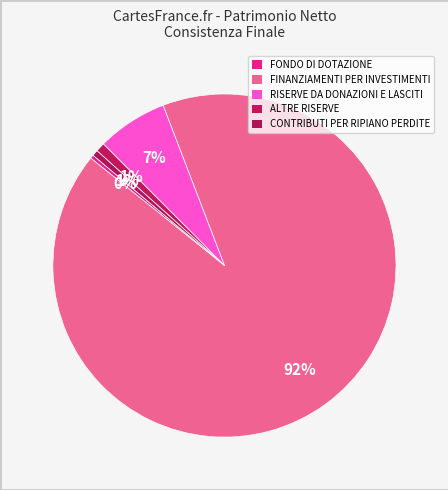

Which slice is the smallest?

FONDO DI DOTAZIONE